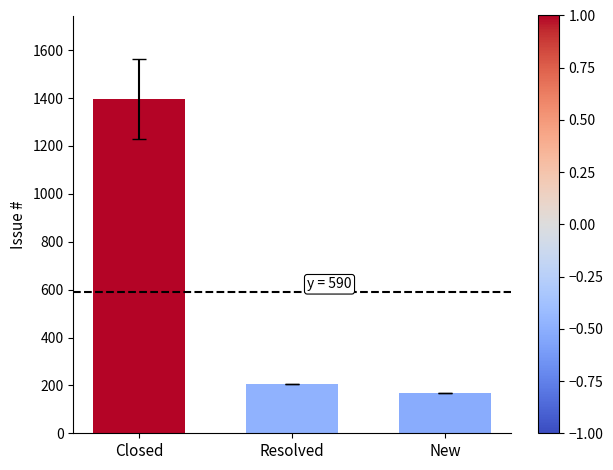

Does the chart contain stacked bars?

No